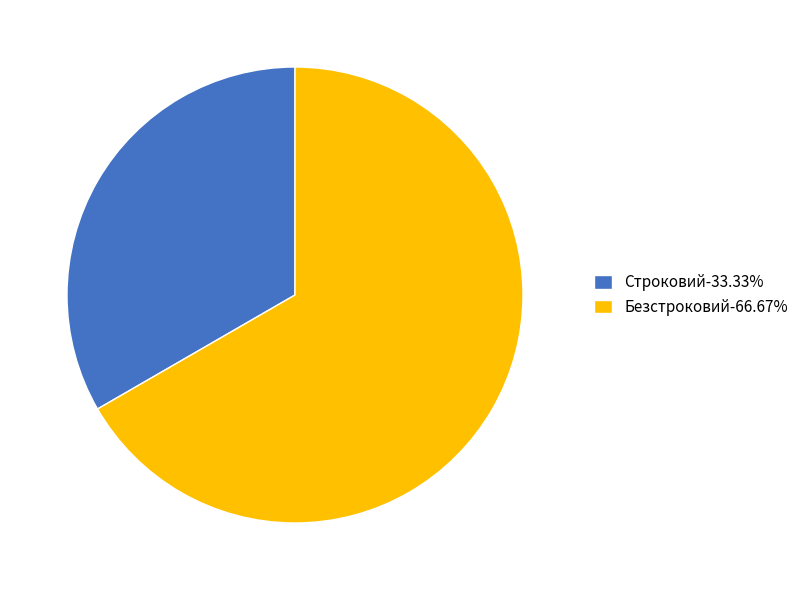

How many segments does this pie chart have?

2